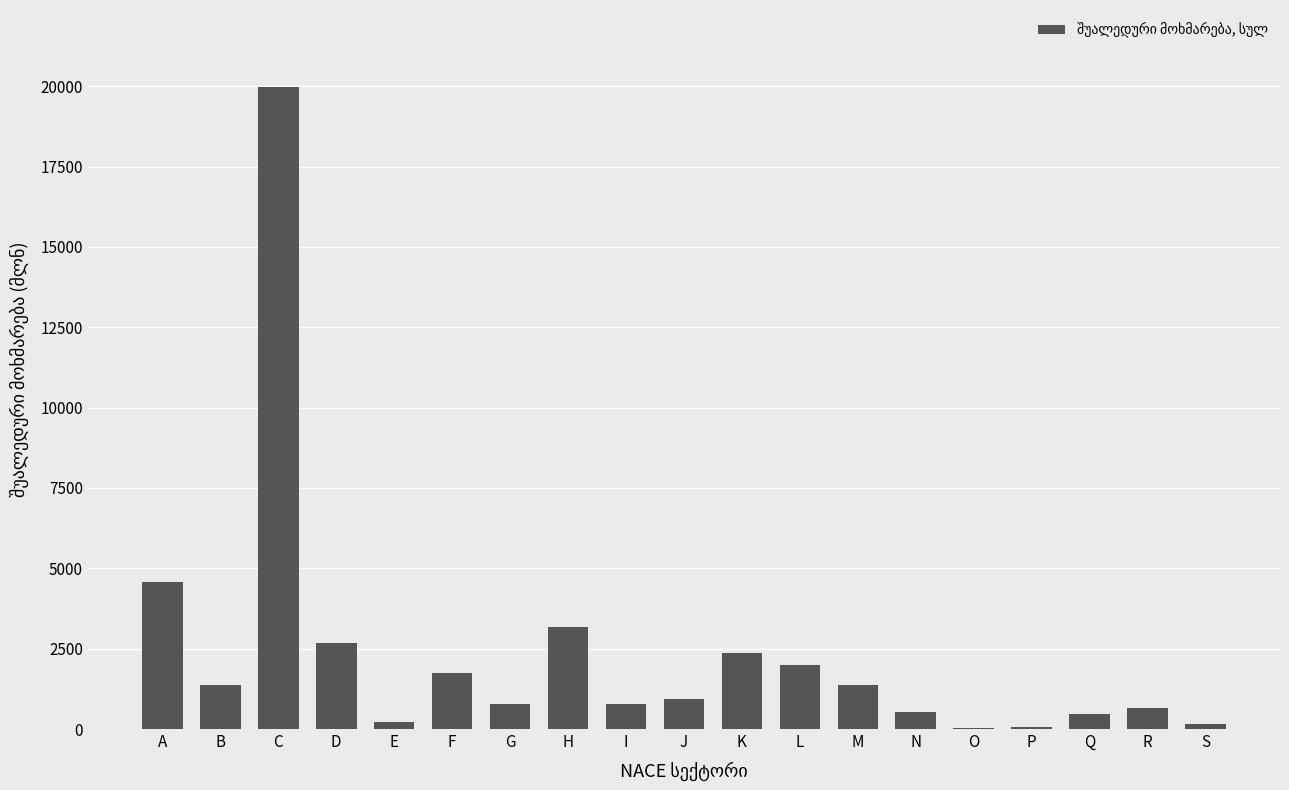

How many distinct data groups are displayed?

1